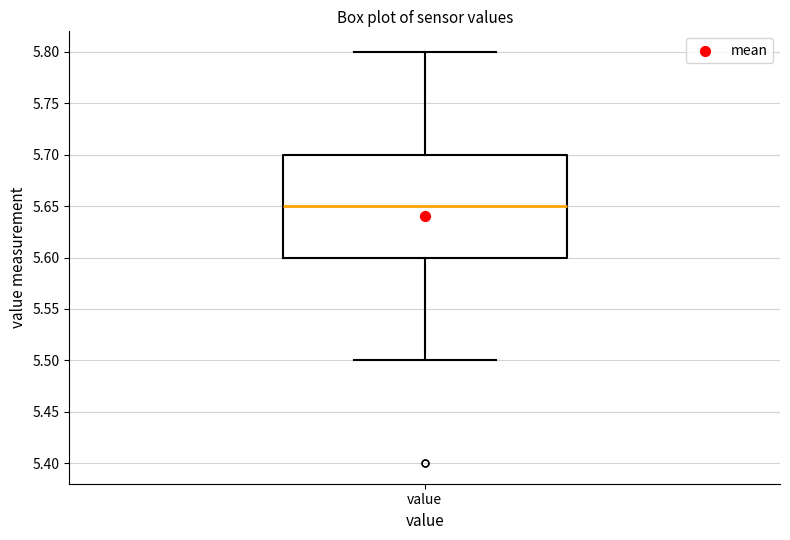

Read this box plot against the y-axis: the position of the median line, the range covered by the box, and the ends of both whiskers. The values are not printed on the chart, so give them approximately, as read against the axis.

median 5.65, box 5.60 to 5.70, whiskers 5.50 to 5.80